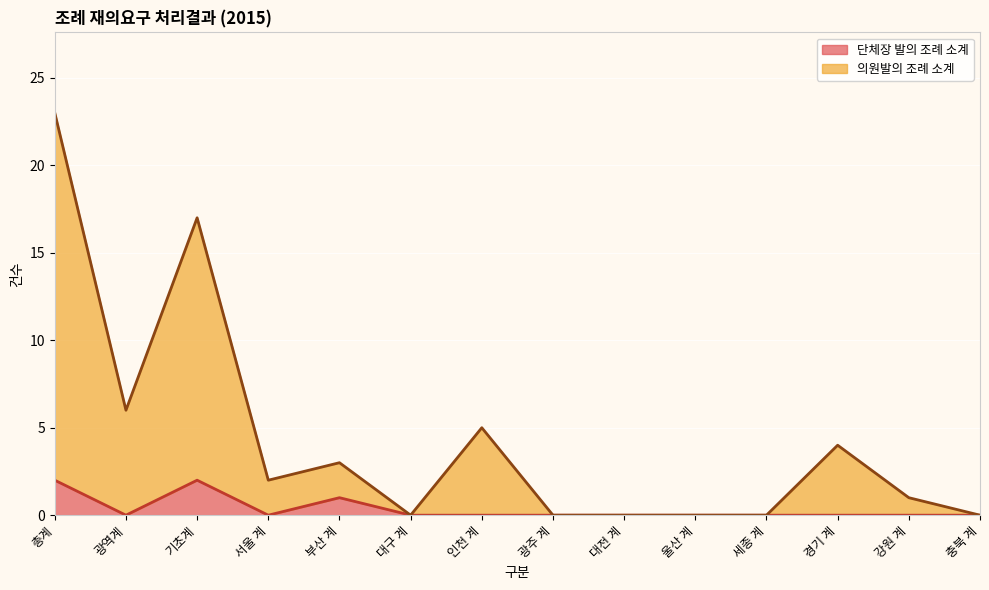

True or false: 의원발의 조례 소계 and 단체장 발의 조례 소계 cross at least once.

False